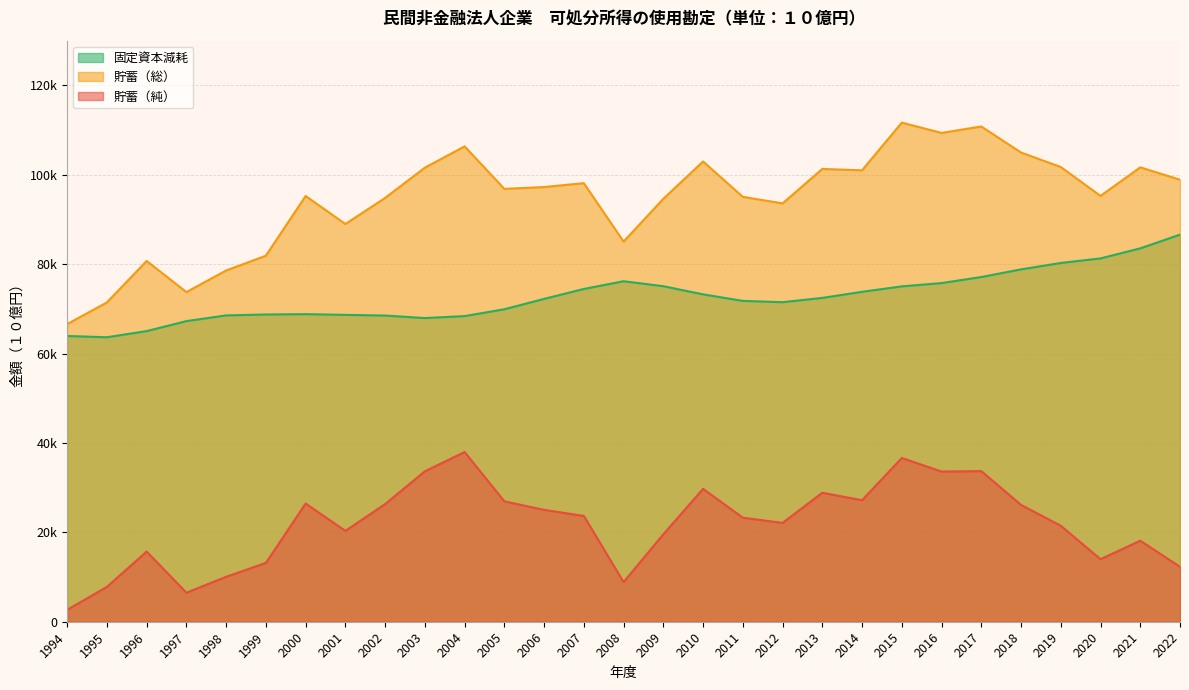

At which category does 貯蓄（純） reach its first local peak?

1996